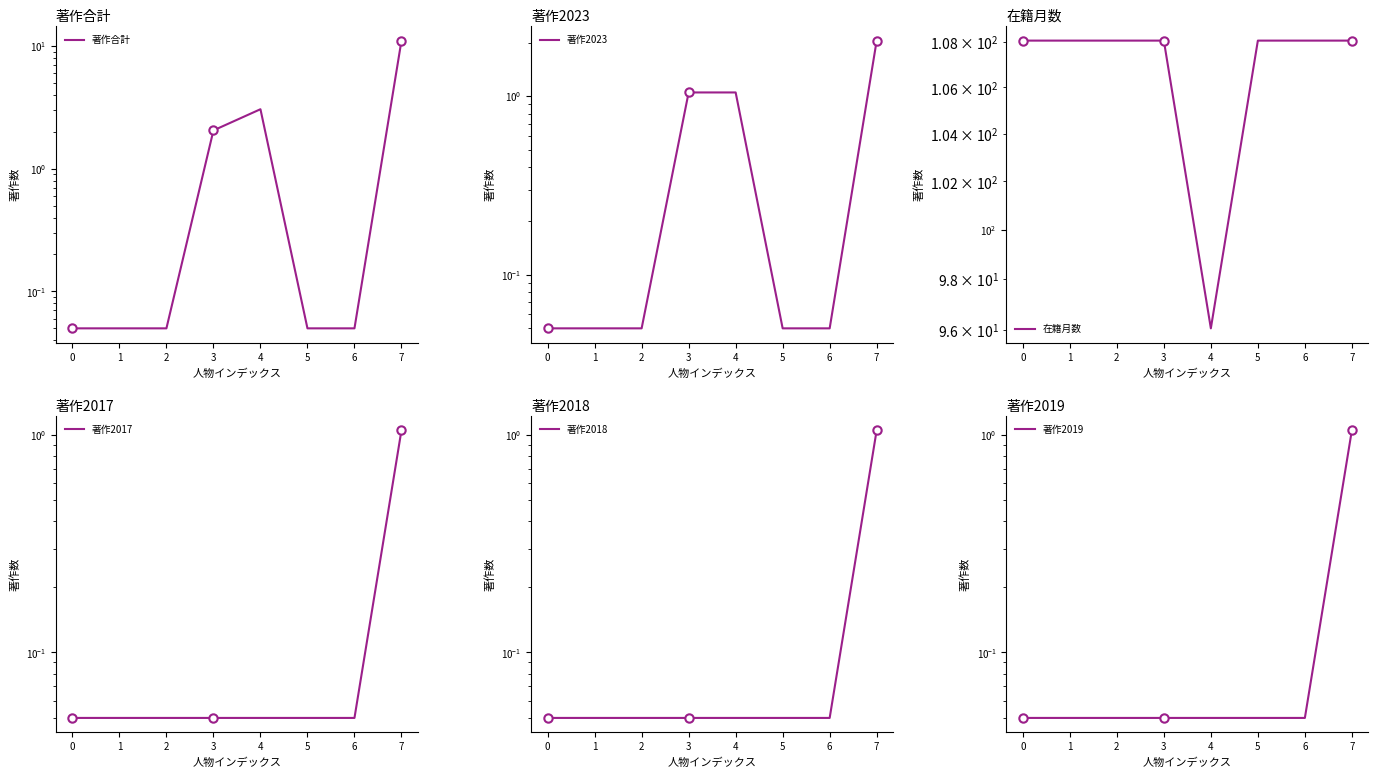

What is the value of the 在籍月数 point at the 5th from the left?

96.0